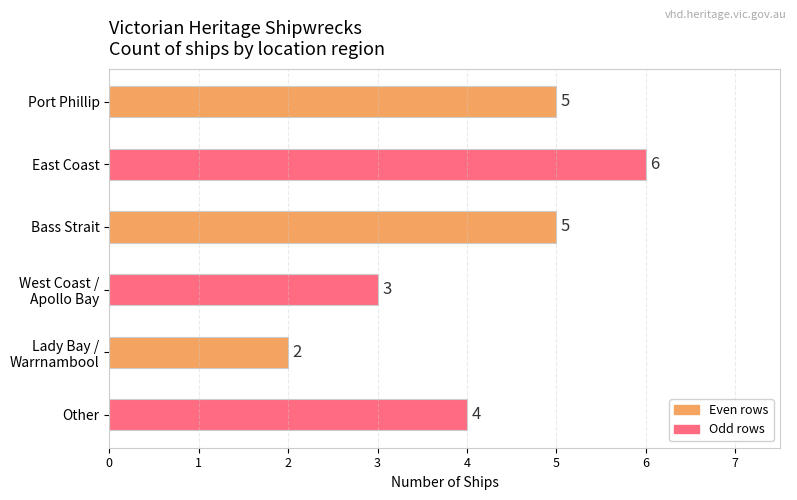

What is the average value?

4